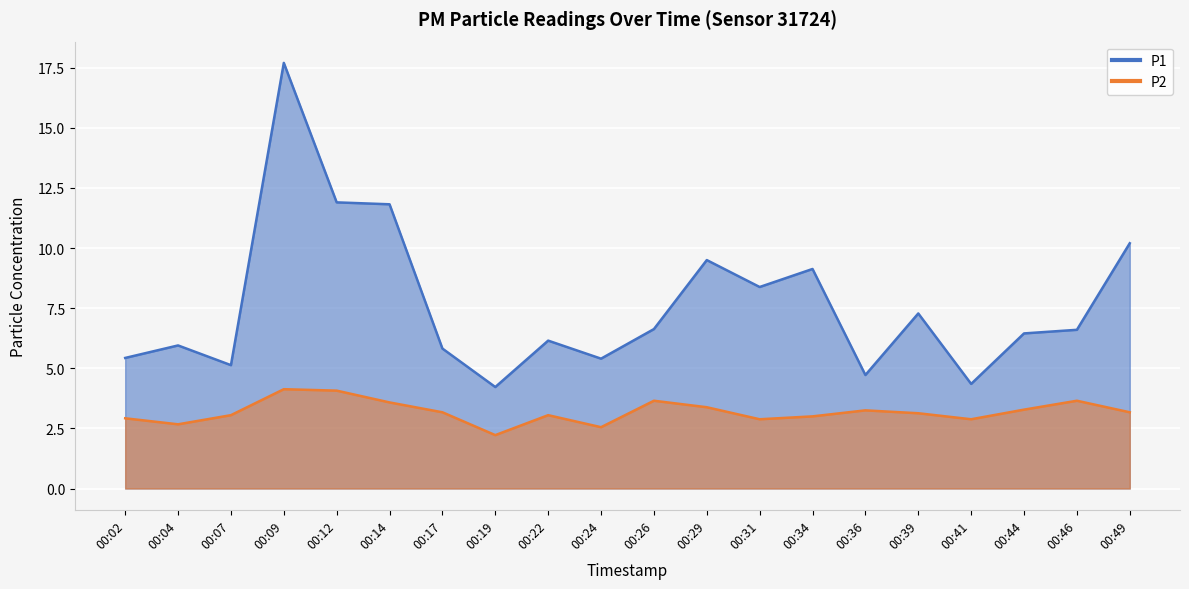

What is the lowest value of the P2 series?

2.2